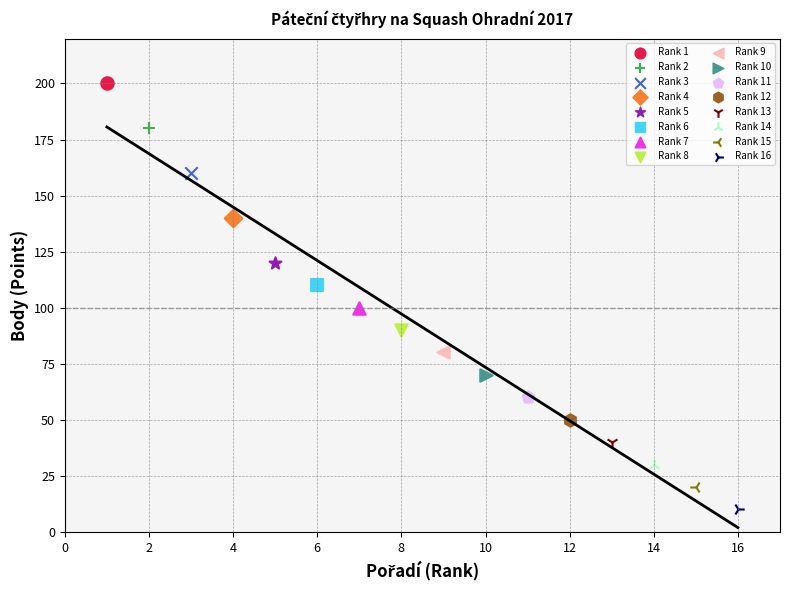

Which series reaches the minimum Y coordinate?

Rank 16